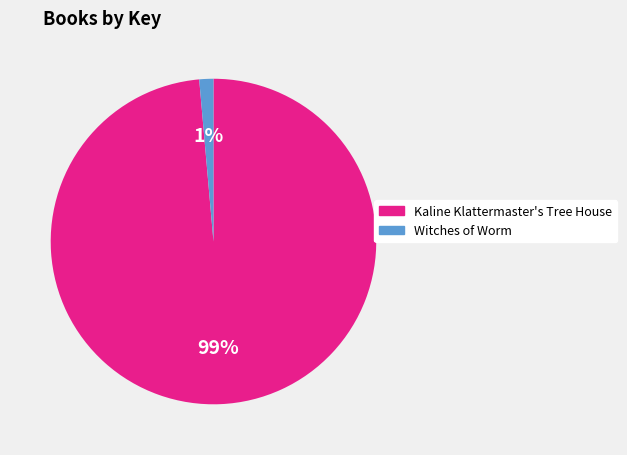

How many slices are in this pie chart?

2